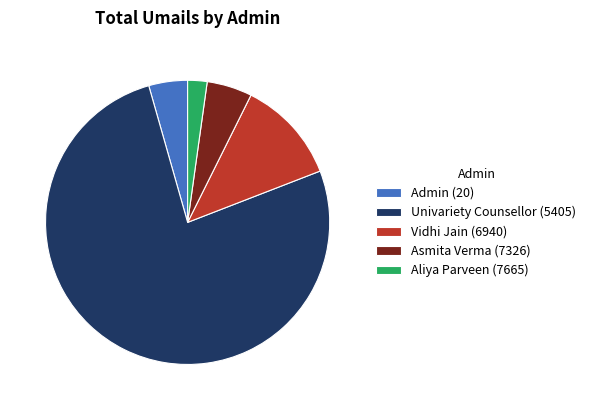

Rank the categories by value from highest to lowest.

Univariety Counsellor (5405), Vidhi Jain (6940), Asmita Verma (7326), Admin (20), Aliya Parveen (7665)